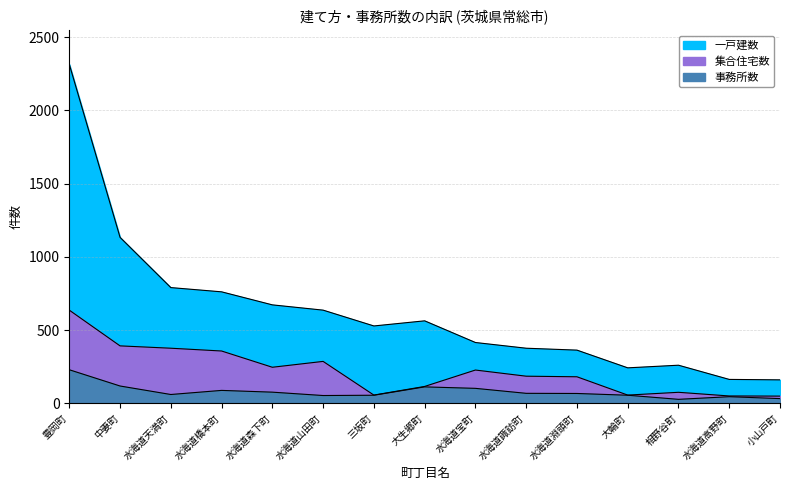

What is the label of the 13th point from the left?

相野谷町